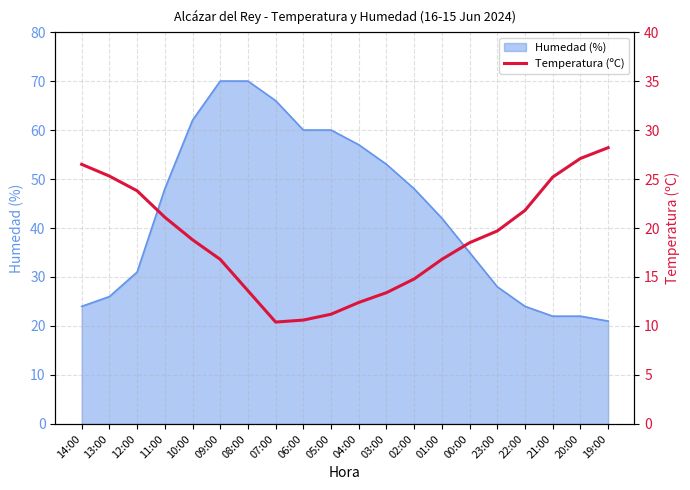

What is the change in value from 05:00 to 01:00?

+5.6